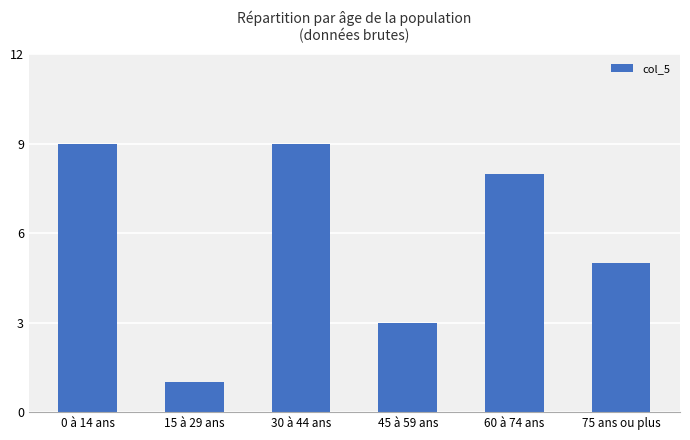

What is the sum of the values at 75 ans ou plus and 15 à 29 ans?

6